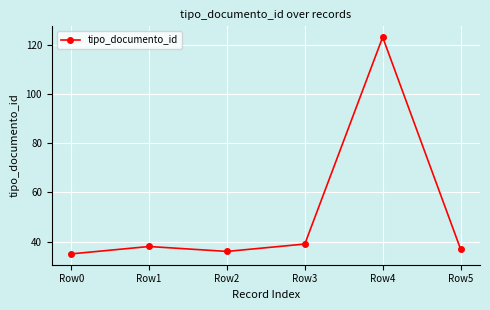

List the labels in order of value, largest first.

Row4, Row3, Row1, Row5, Row2, Row0